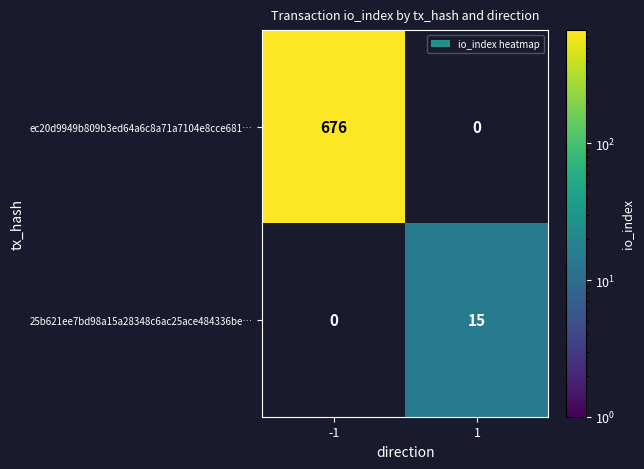

The ec20d9949b809b3ed64a6c8a71a7104e8cce681… series shows 676 at -1. True or false?

True